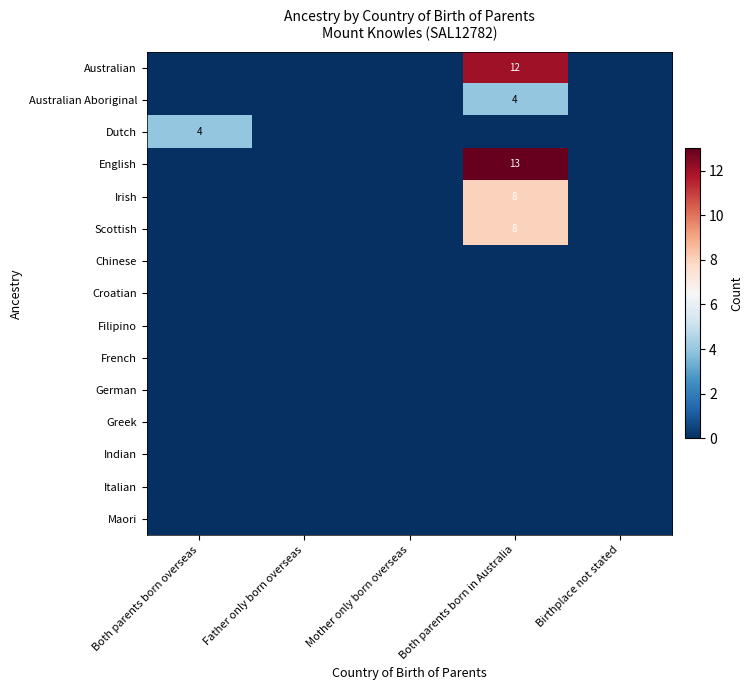

Is it true that Irish equals 11 at Both parents born in Australia?

False